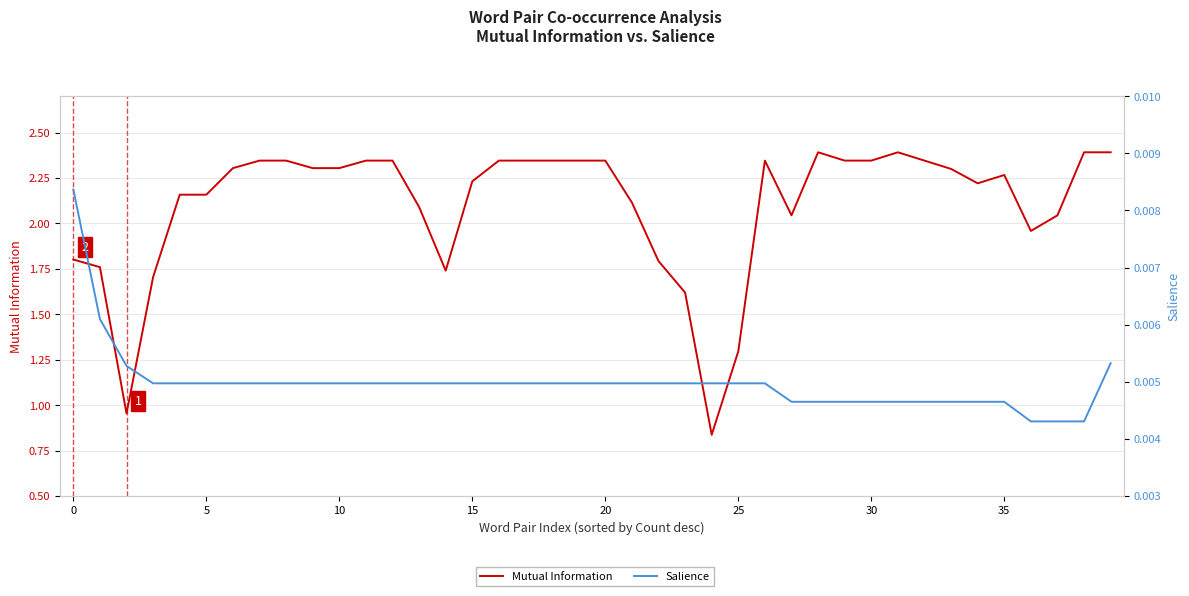

Rank the series by their average value, from highest to lowest.

Mutual Information, Salience